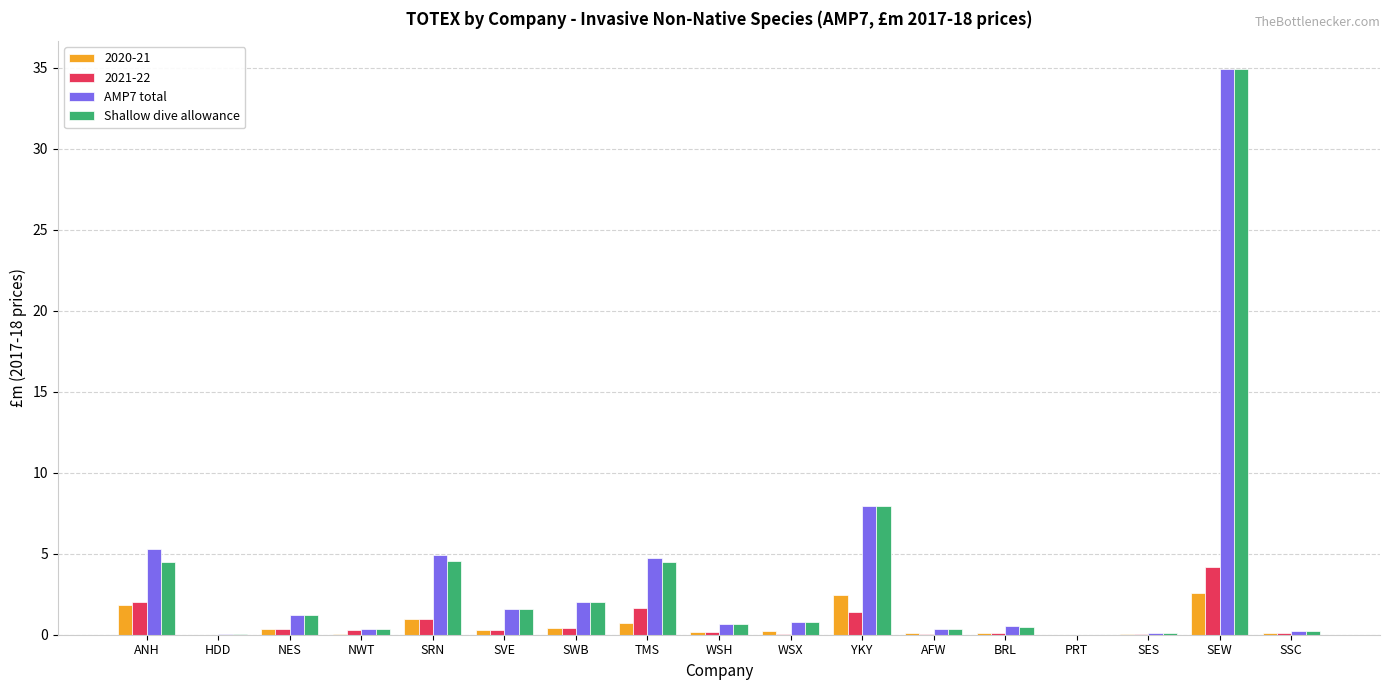

Between SRN and SES, which series saw the biggest shift?

AMP7 total